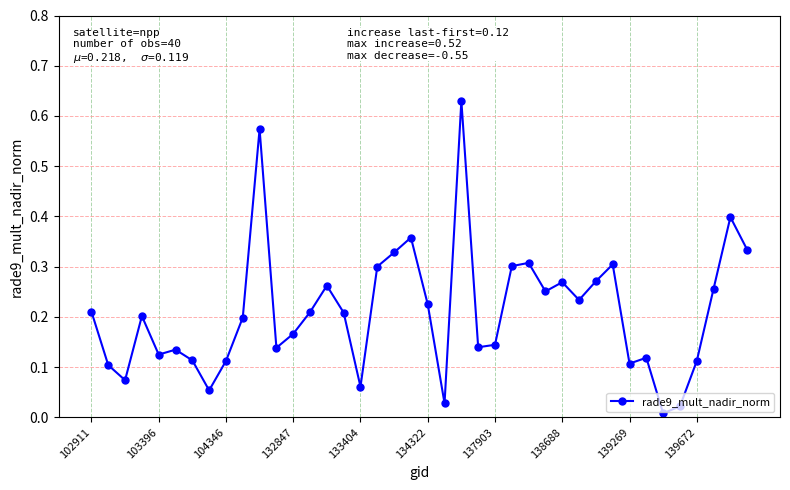

What is the sum of all values?

8.4